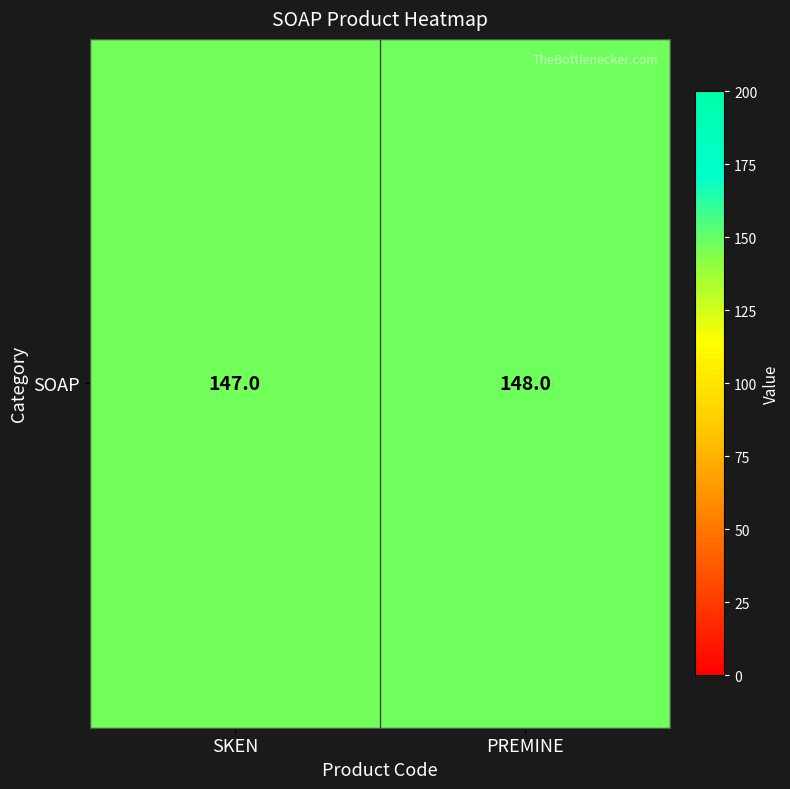

How many categories are shown in the chart?

2